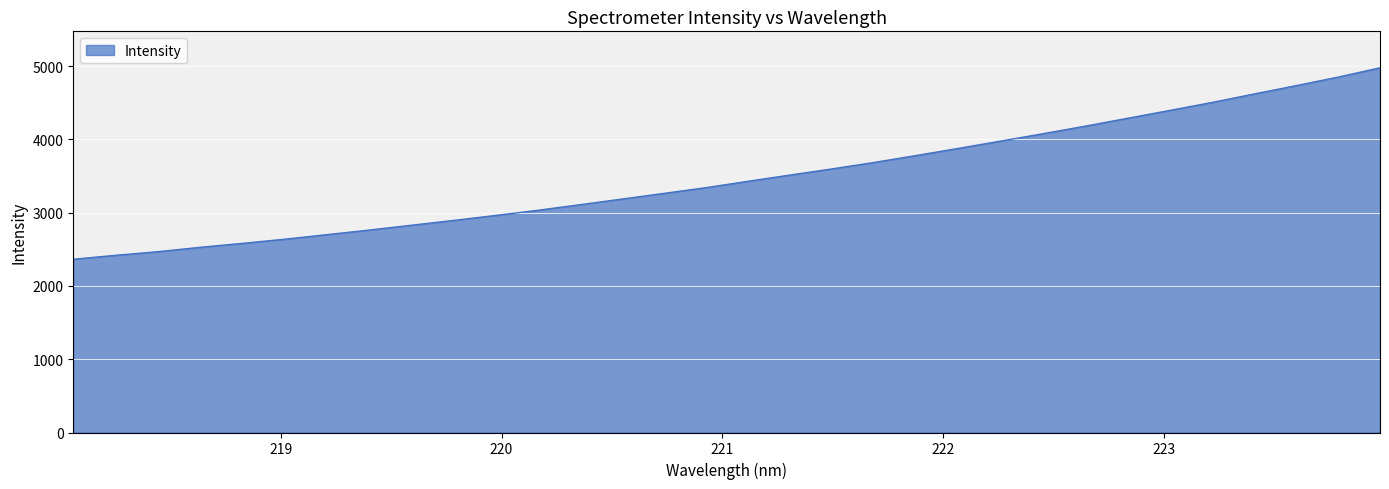

What is the greatest value displayed?

4975.7